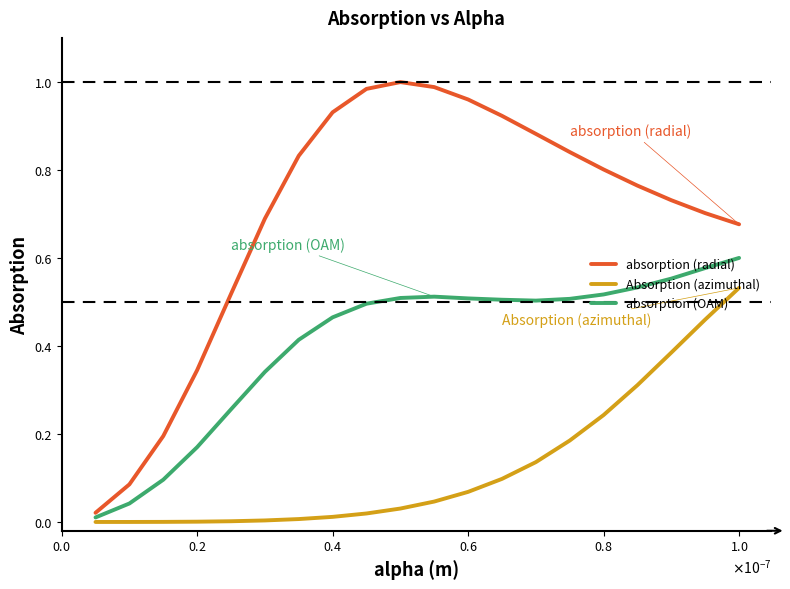

Which series has the widest spread of values?

absorption (radial)